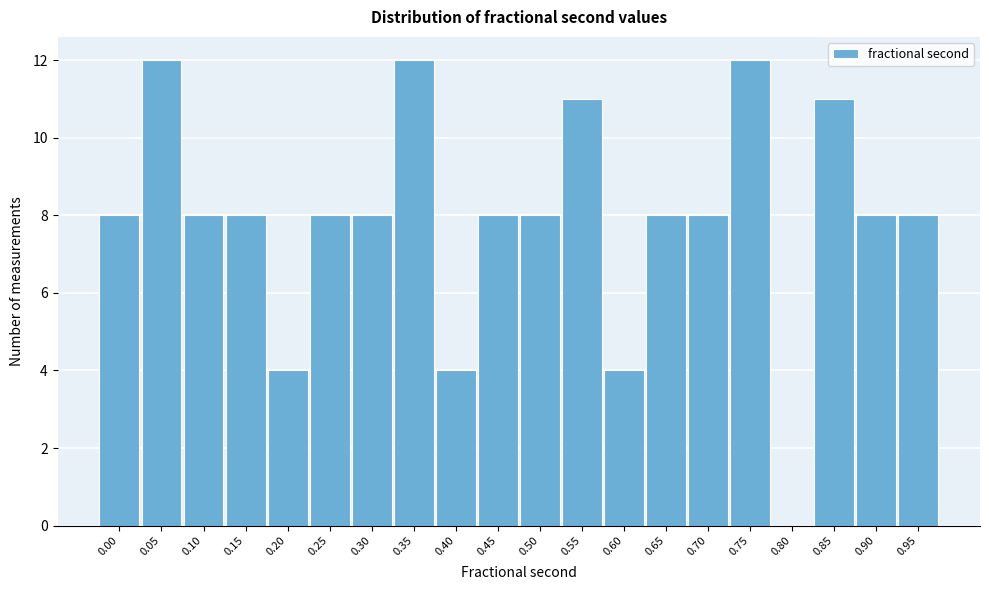

Reading left to right, extract all data points from this chart.

0.00=8	0.05=12	0.10=8	0.15=8	0.20=4	0.25=8	0.30=8	0.35=12	0.40=4	0.45=8	0.50=8	0.55=11	0.60=4	0.65=8	0.70=8	0.75=12	0.80=0	0.85=11	0.90=8	0.95=8